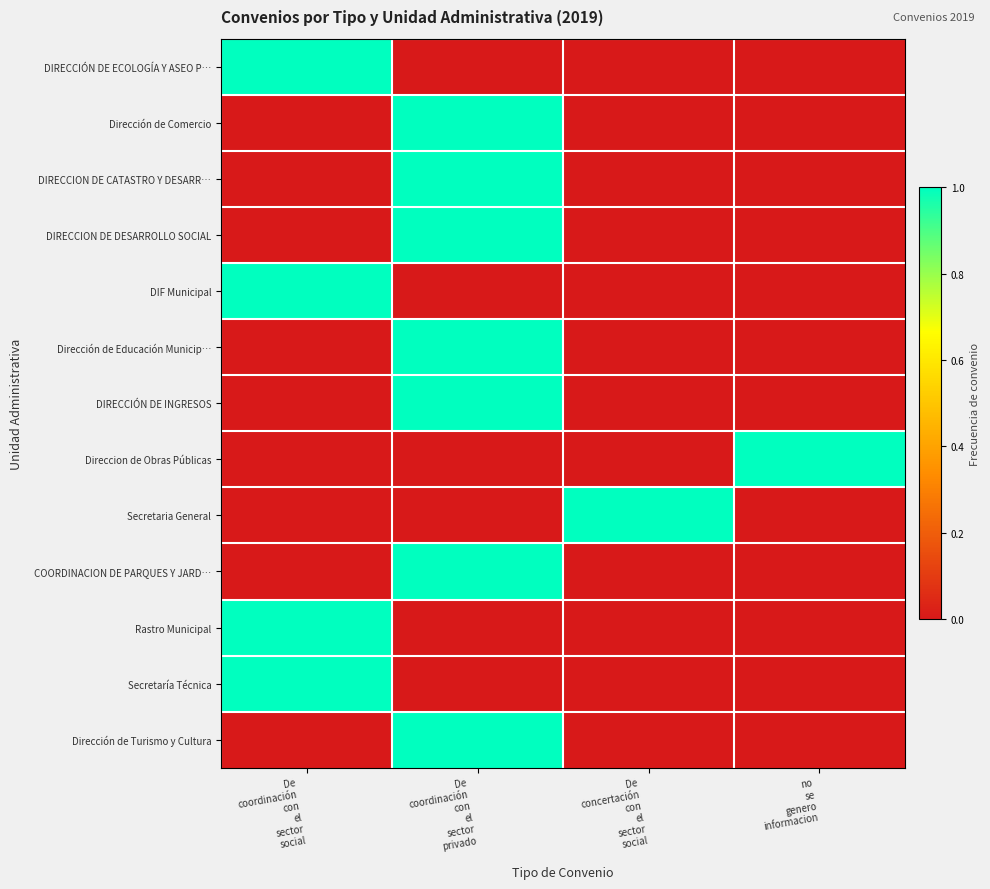

At which category is the sum across all series the highest?

De
coordinación
con
el
sector
privado